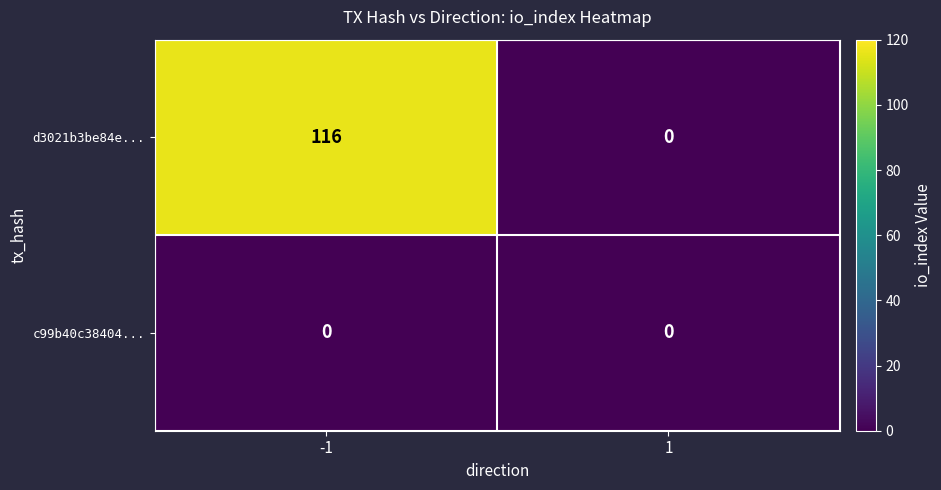

List the series in order of their peak value, lowest first.

c99b40c38404..., d3021b3be84e...